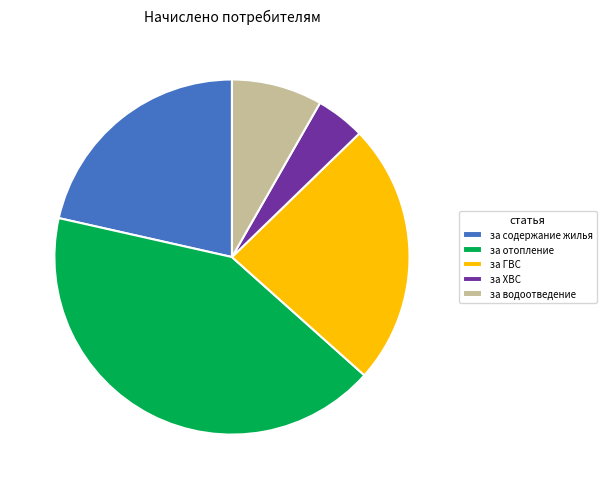

Is the sum of за ГВС and за ХВС greater than half?

No